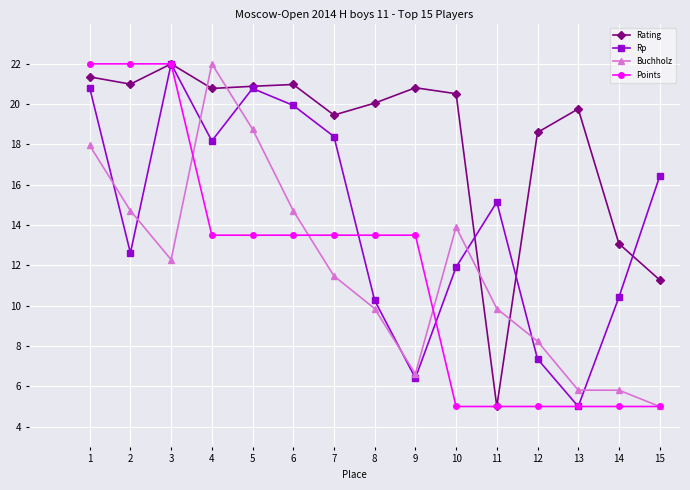

Which series ends up on top after the final intersection of Buchholz and Rating?

Rating